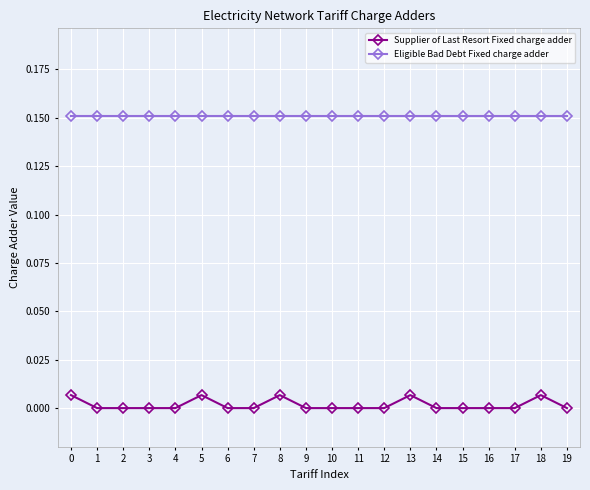

At how many categories does at least one series exceed 0?

20